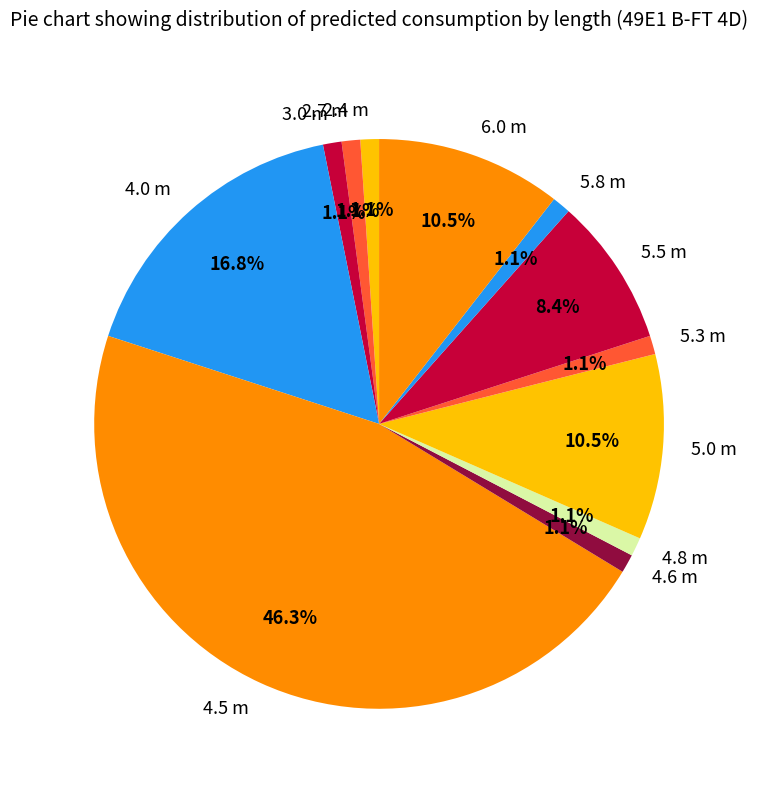

What is the largest slice in the pie chart?

4.5